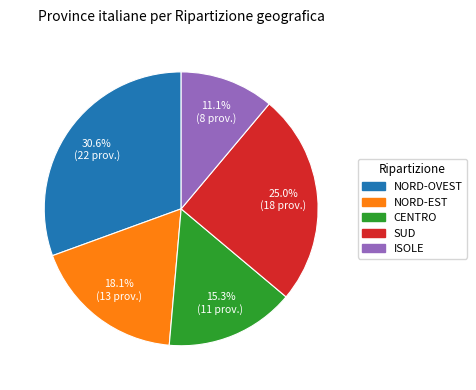

Does any single category account for the majority?

No